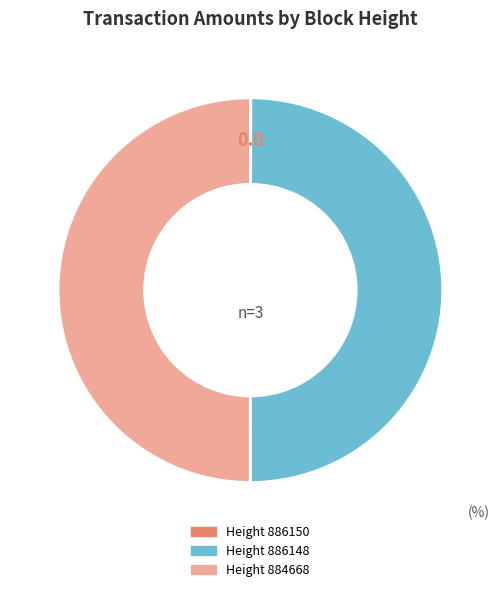

True or false: Height 884668 accounts for 44% of the total.

False